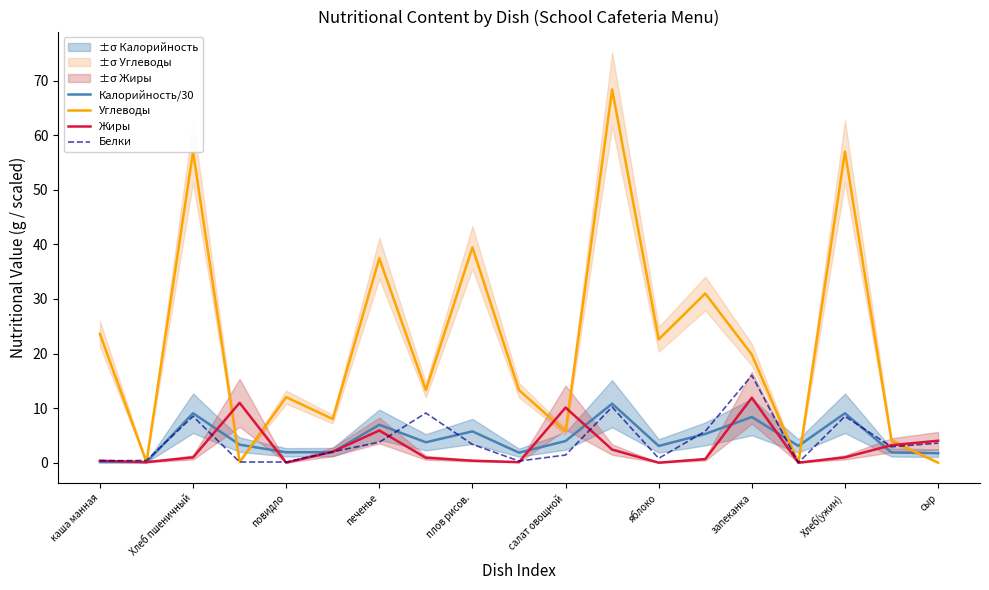

The Белки series shows 5.8 at Хлеб(ужин). True or false?

False